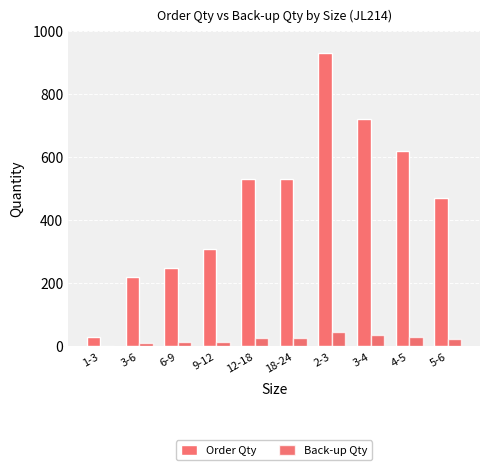

What is the difference between the Back-up Qty values at 18-24 and 1-3?

25.0